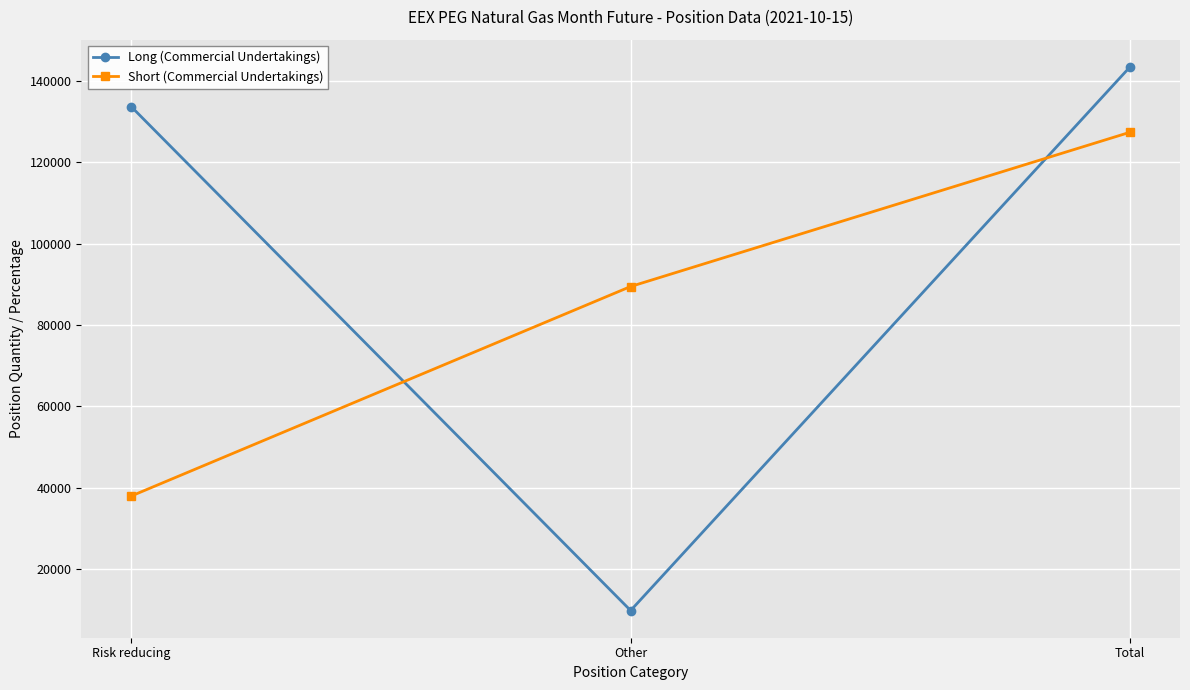

What is the value of the Long (Commercial Undertakings) point at the 1st from the left?

133681.0